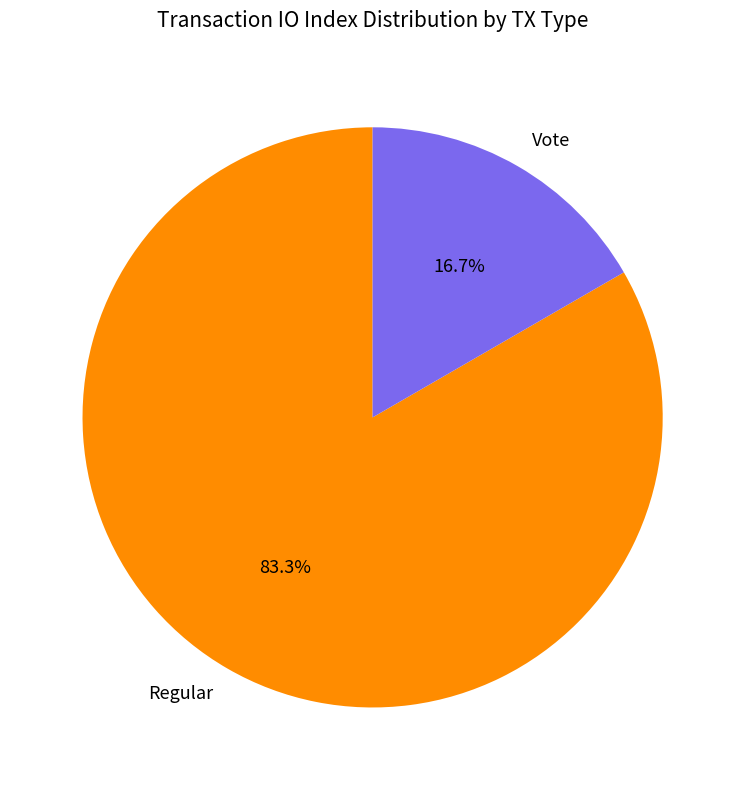

Which category accounts for the majority?

Regular